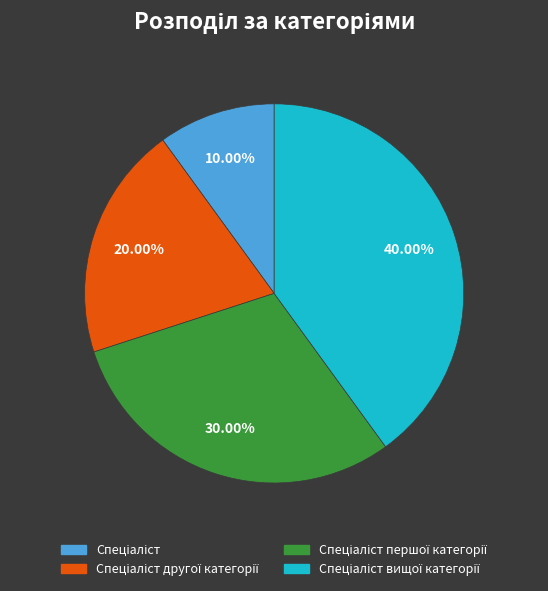

Does any single category account for the majority?

No